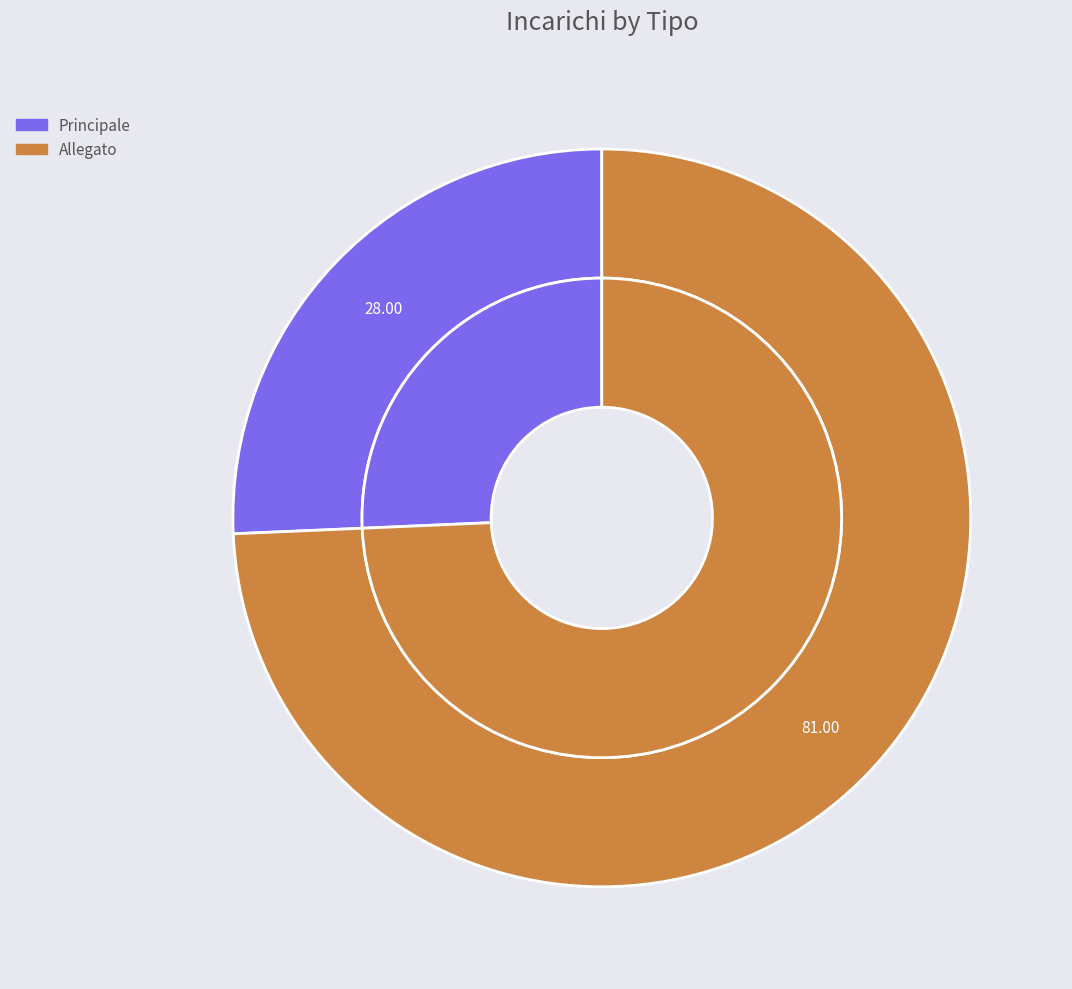

Is the sum of Principale and Allegato greater than half?

Yes